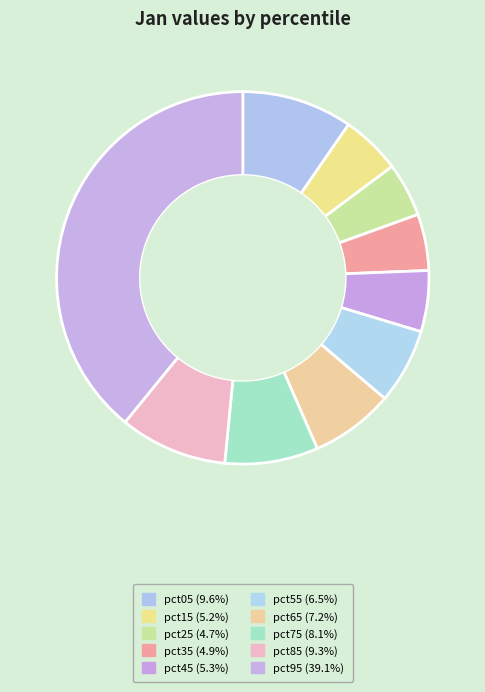

What percentage do pct25 and pct75 together represent?

12.8%